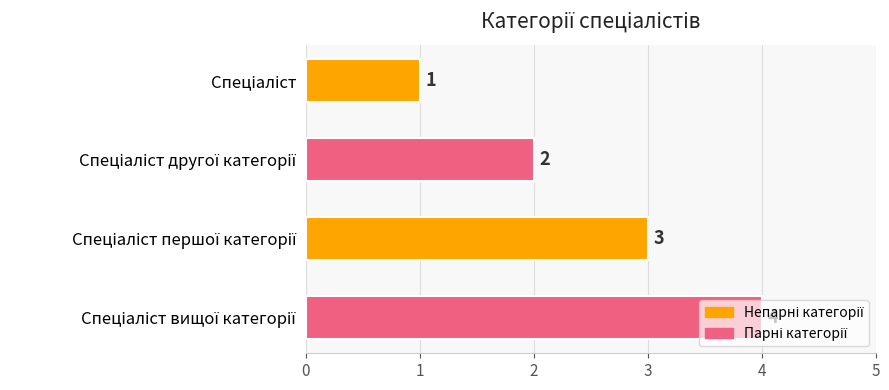

Count the values in the range 2 to 4.

3